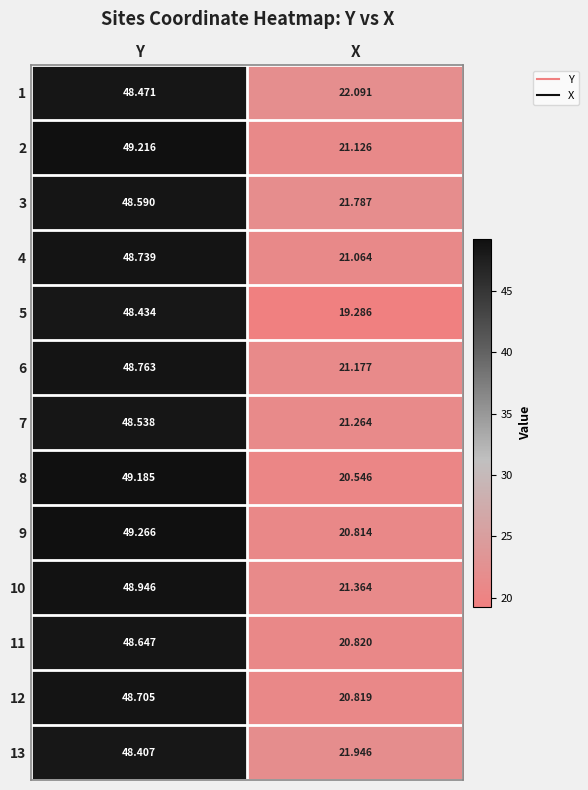

At which category does the chart reach its minimum across all series?

X